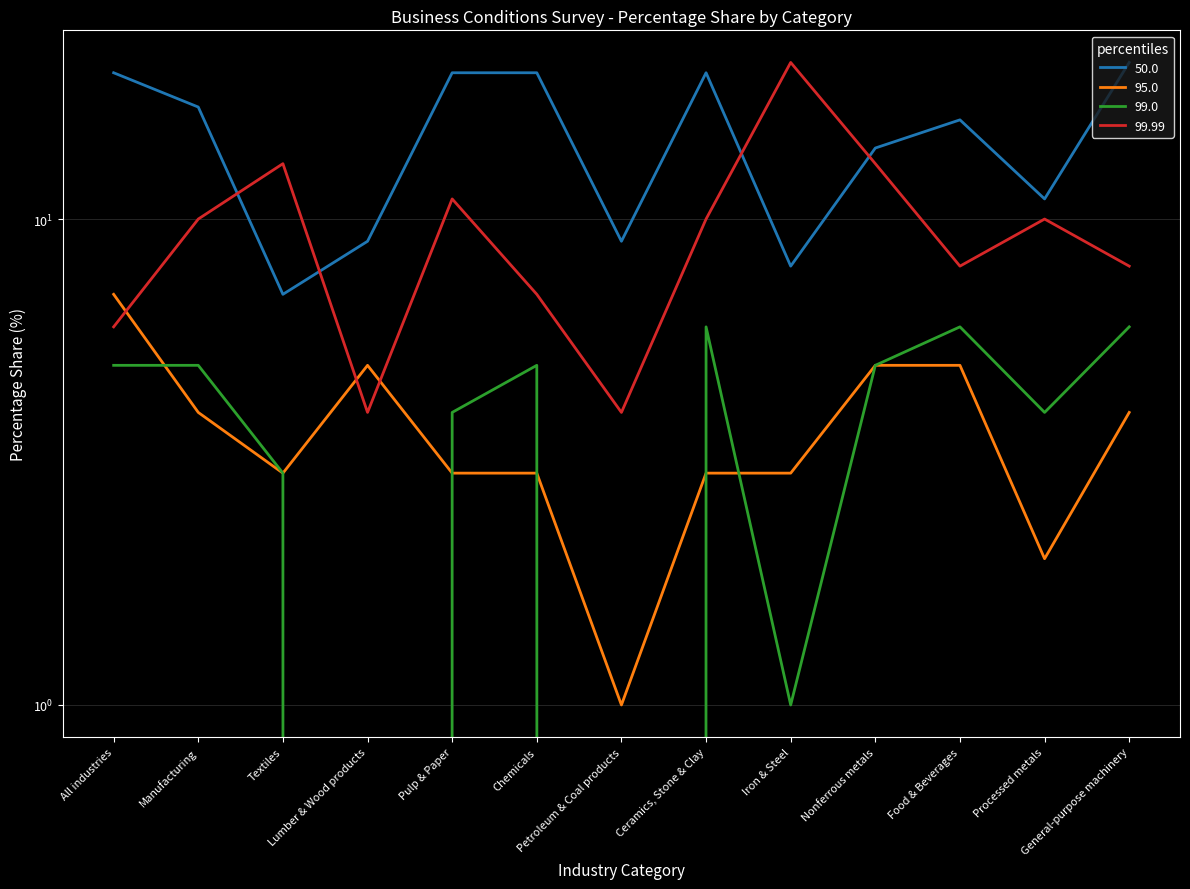

At which label does 95.0 first exceed 3?

All industries